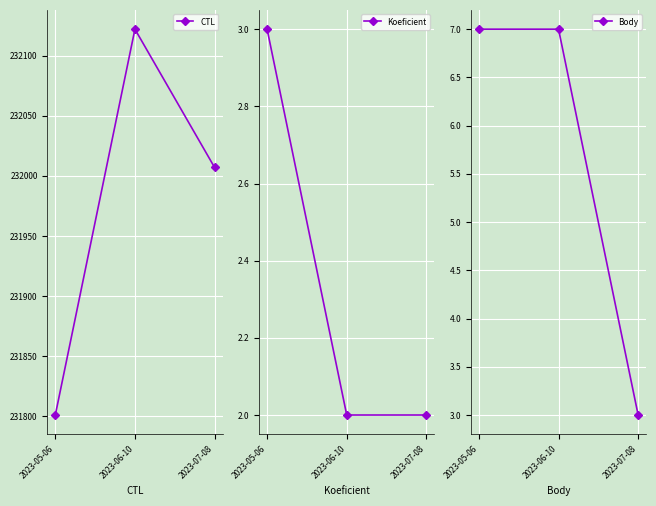

How many distinct data groups are displayed?

3